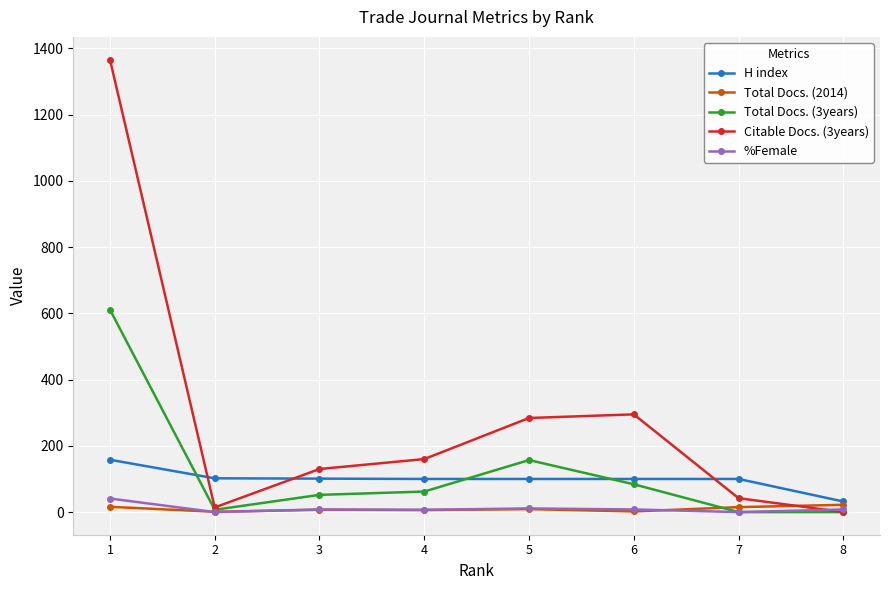

Which series has the largest range (max minus min)?

Citable Docs. (3years)